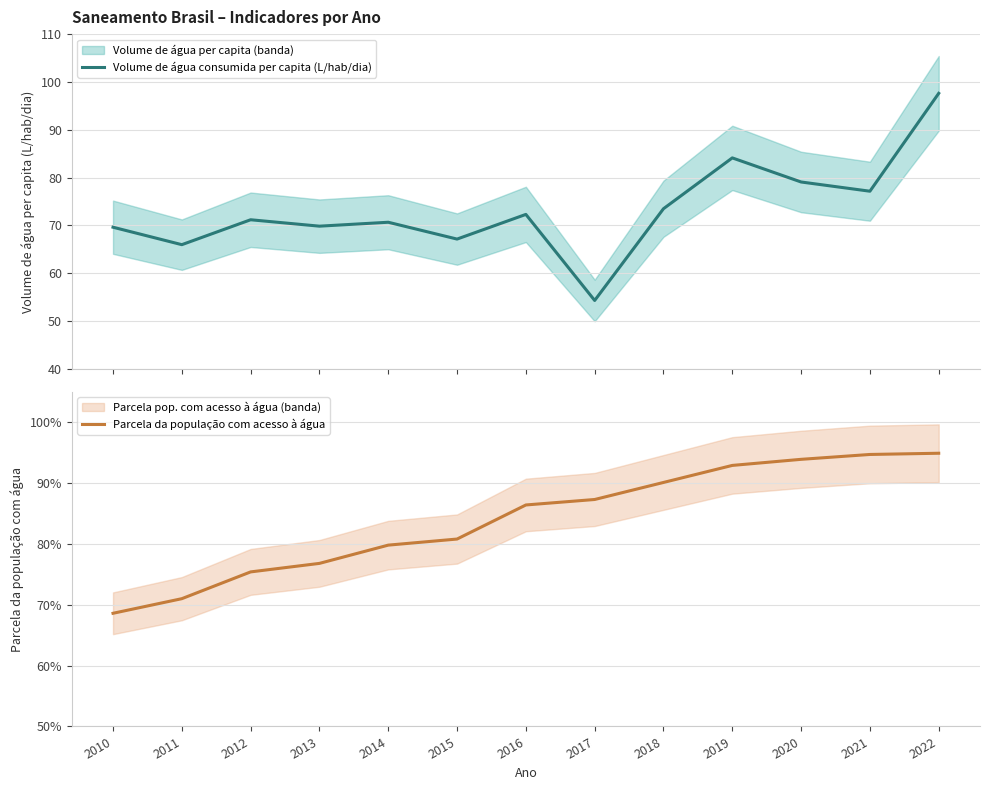

What is the difference between the second highest and minimum values in the Volume de água consumida per capita (L/hab/dia) series?

29.8